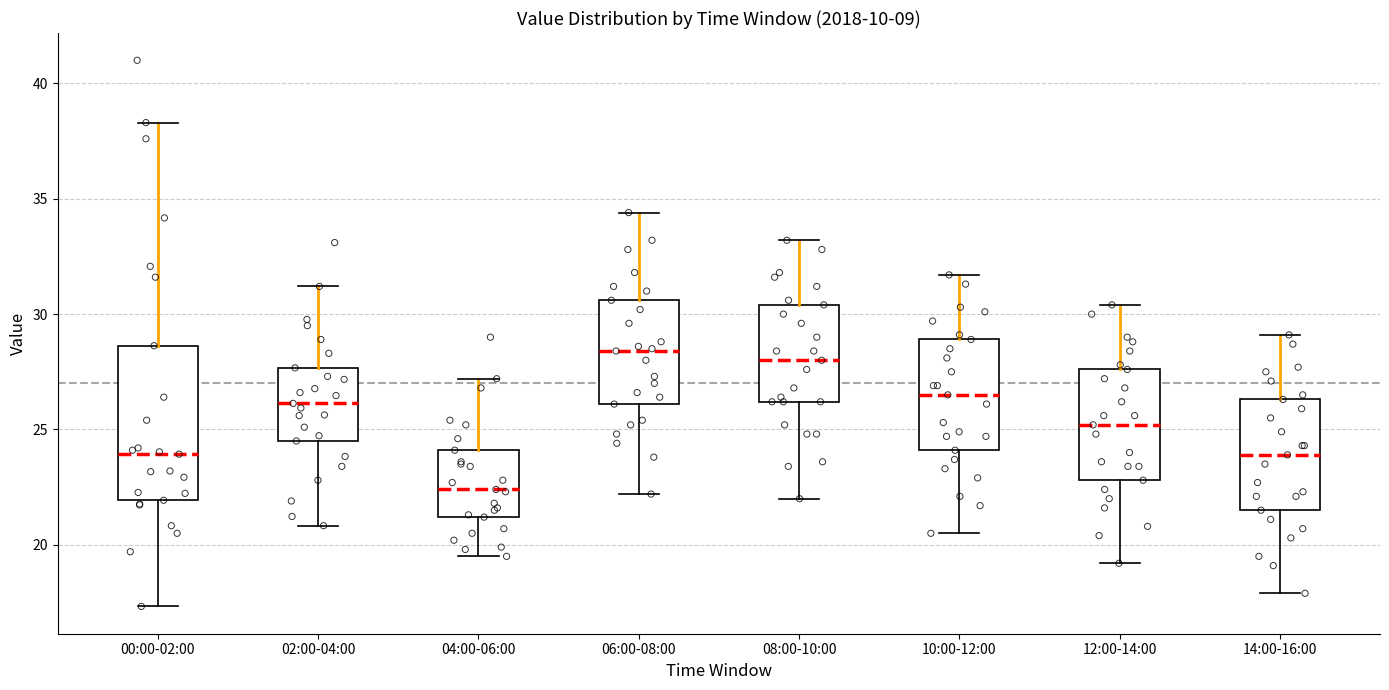

Reading left to right, read every box against the y-axis: the position of its median line, the range the box covers, and the ends of its whiskers. The values are not printed on the chart, so give them approximately, as read against the axis.

00:00-02:00: median 24.0, box 22.0 to 28.5, whiskers 17.5 to 38.5
02:00-04:00: median 26.0, box 24.5 to 27.5, whiskers 21.0 to 31.0
04:00-06:00: median 22.5, box 21.0 to 24.0, whiskers 19.5 to 27.0
06:00-08:00: median 28.5, box 26.0 to 30.5, whiskers 22.0 to 34.5
08:00-10:00: median 28.0, box 26.0 to 30.5, whiskers 22.0 to 33.0
10:00-12:00: median 26.5, box 24.0 to 29.0, whiskers 20.5 to 31.5
12:00-14:00: median 25.0, box 23.0 to 27.5, whiskers 19.0 to 30.5
14:00-16:00: median 24.0, box 21.5 to 26.5, whiskers 18.0 to 29.0